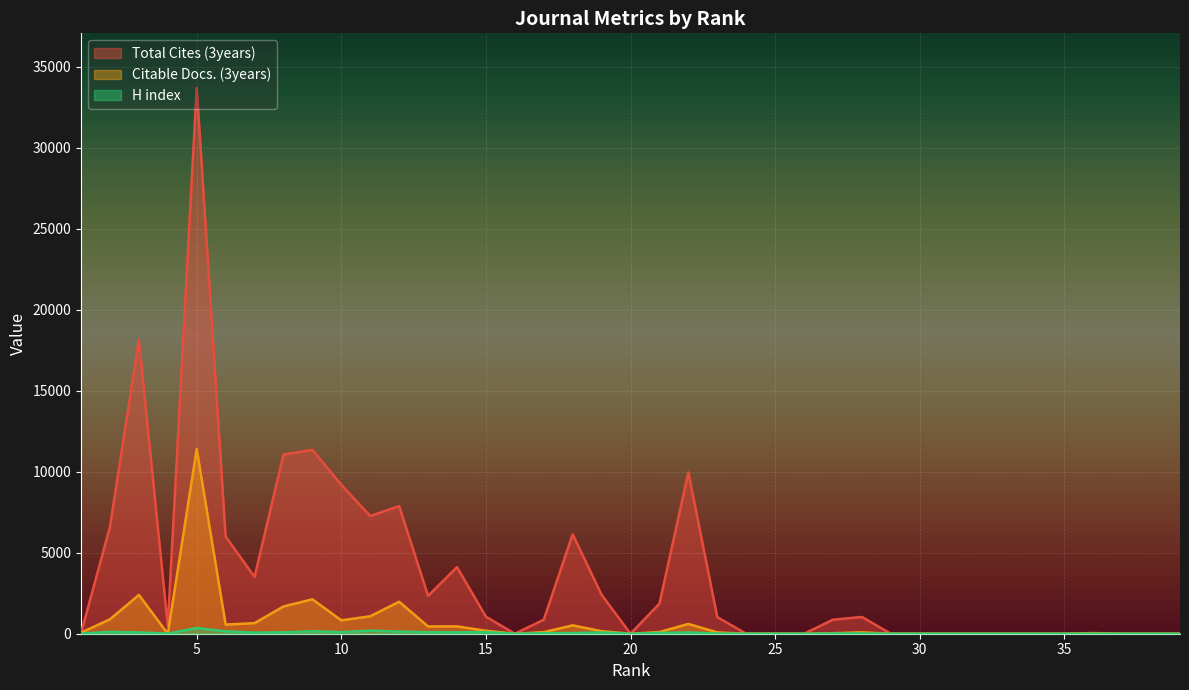

The value of Total Cites (3years) at 3 is 7418. True or false?

False